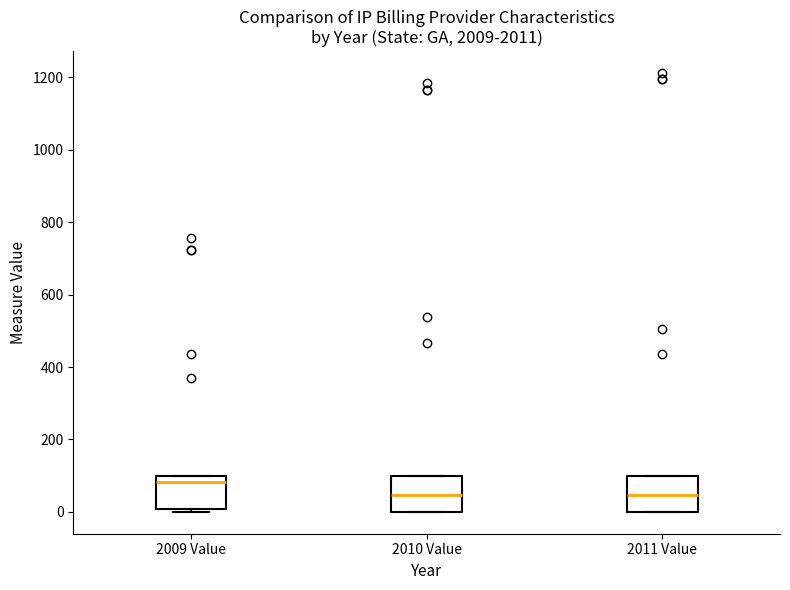

Where is the upper edge of the box for 2009 Value on the y-axis? The values are not printed on the chart, so give them approximately, as read against the axis.

100